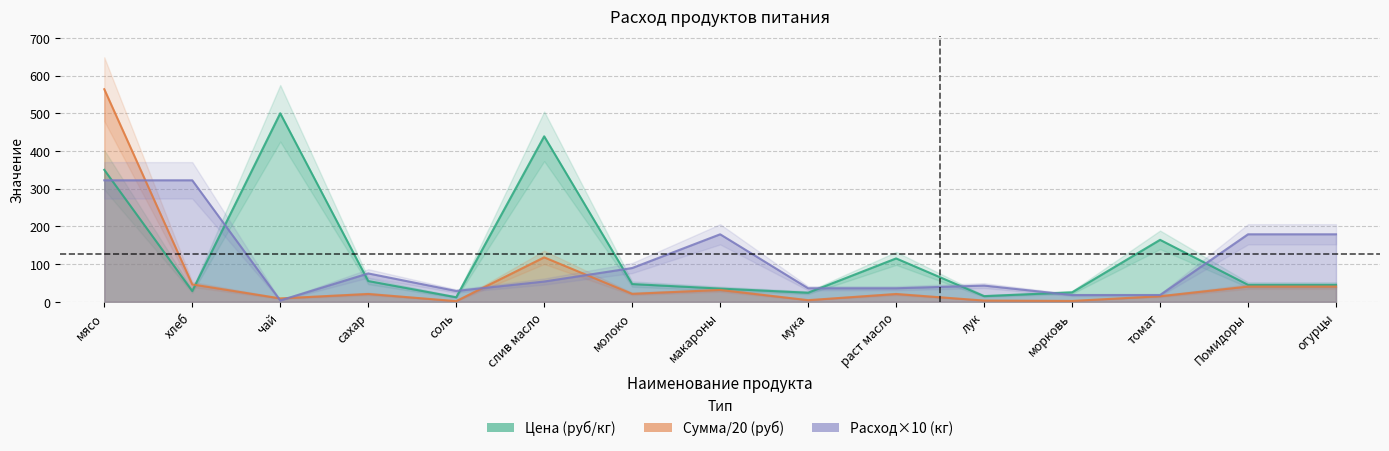

Rank the categories by Цена (руб/кг) value from highest to lowest.

чай, слив масло, мясо, томат, раст масло, сахар, молоко, Помидоры, огурцы, макароны, хлеб, морковь, мука, лук, соль